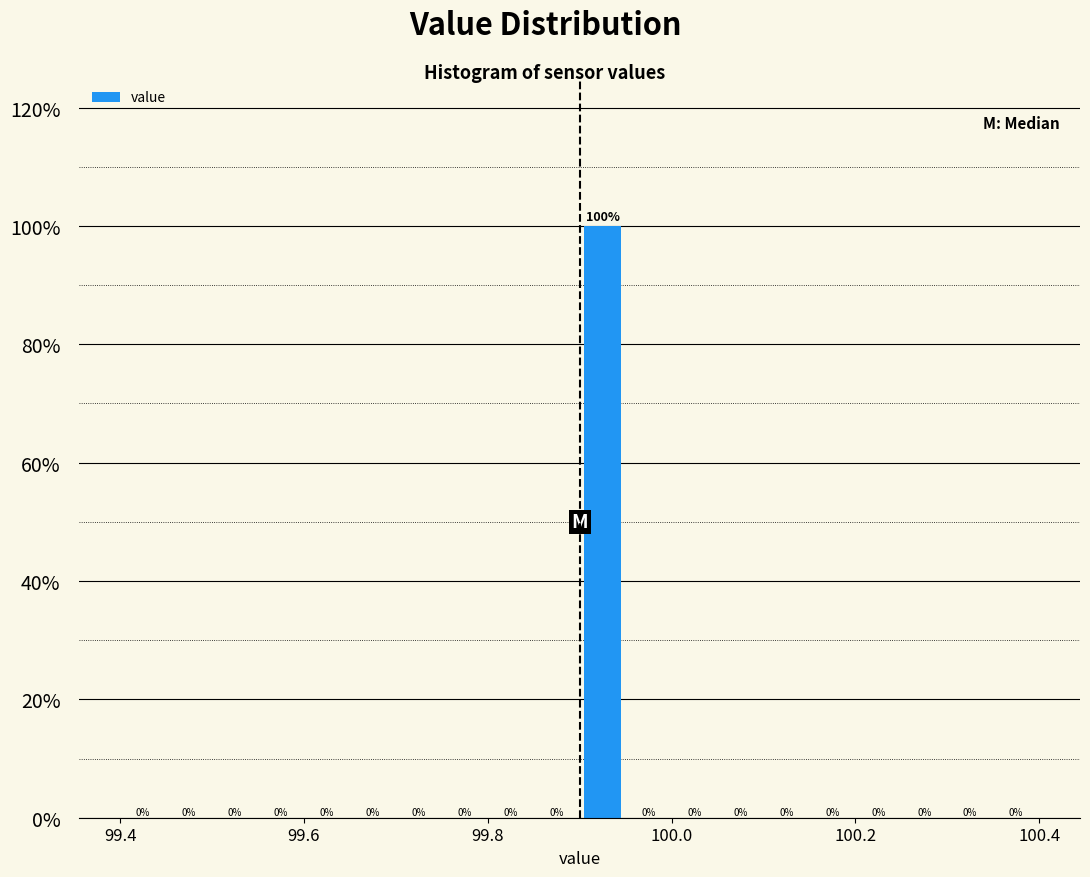

Read against the x-axis, roughly where is the centre of the tallest bar?

99.92